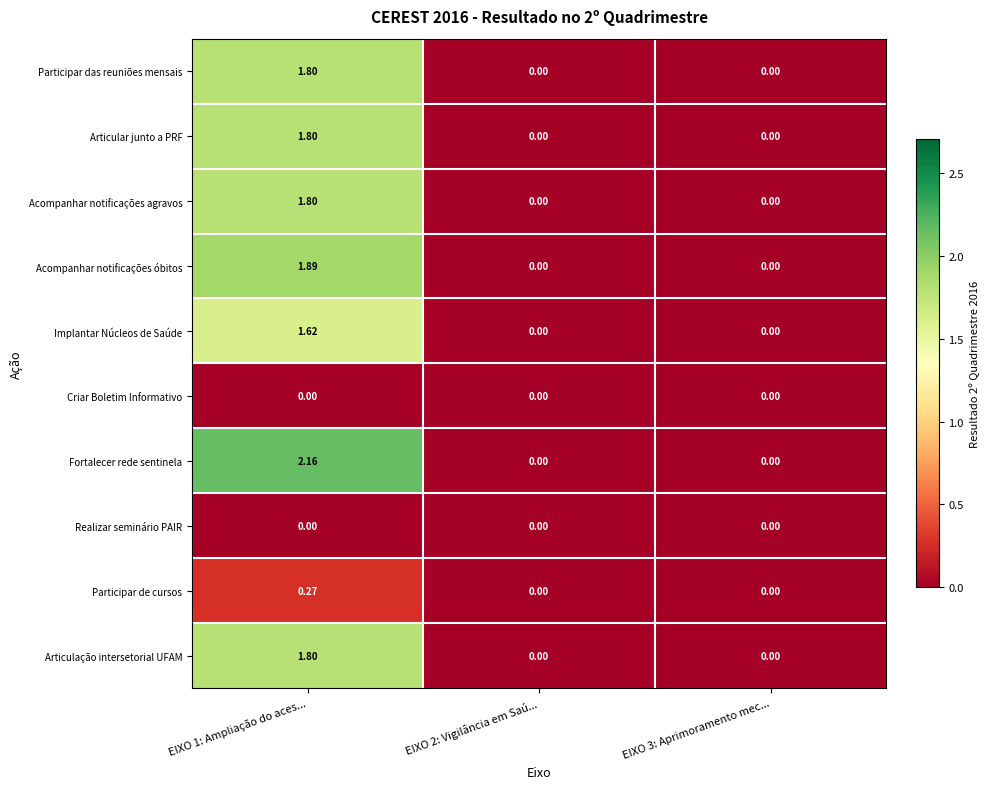

Which series has the largest total across all categories?

Fortalecer rede sentinela